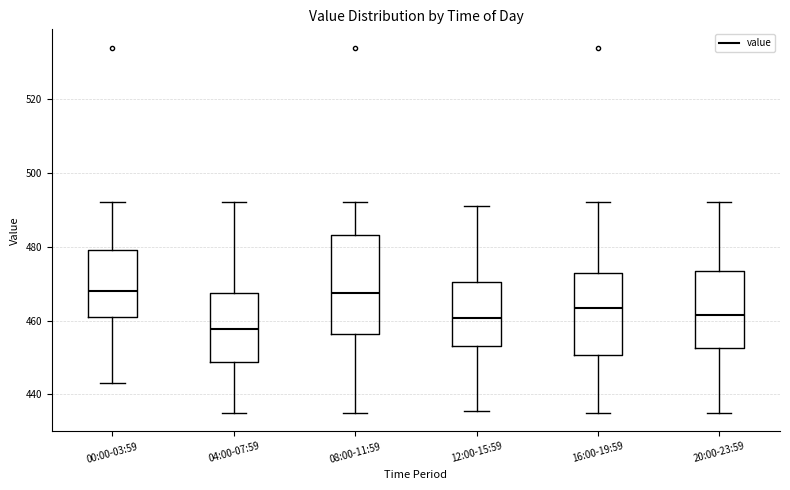

Reading left to right, read every box against the y-axis: the position of its median line, the range the box covers, and the ends of its whiskers. The values are not printed on the chart, so give them approximately, as read against the axis.

00:00-03:59: median 468, box 462 to 480, whiskers 444 to 492
04:00-07:59: median 458, box 448 to 468, whiskers 434 to 492
08:00-11:59: median 468, box 456 to 484, whiskers 434 to 492
12:00-15:59: median 460, box 454 to 470, whiskers 436 to 492
16:00-19:59: median 464, box 450 to 472, whiskers 434 to 492
20:00-23:59: median 462, box 452 to 474, whiskers 434 to 492